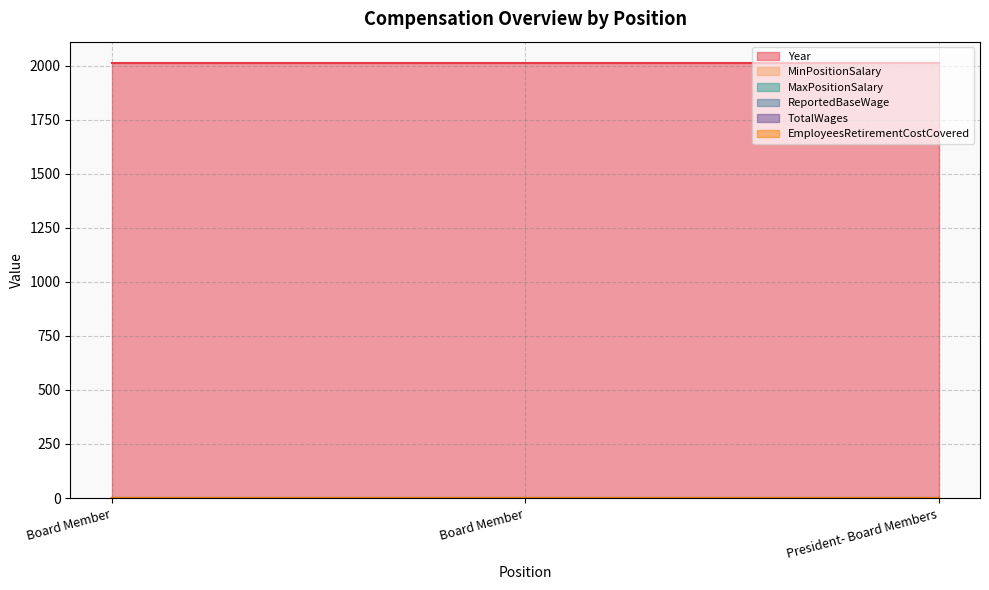

Between Board Member and President- Board Members, which series saw the biggest shift?

Year